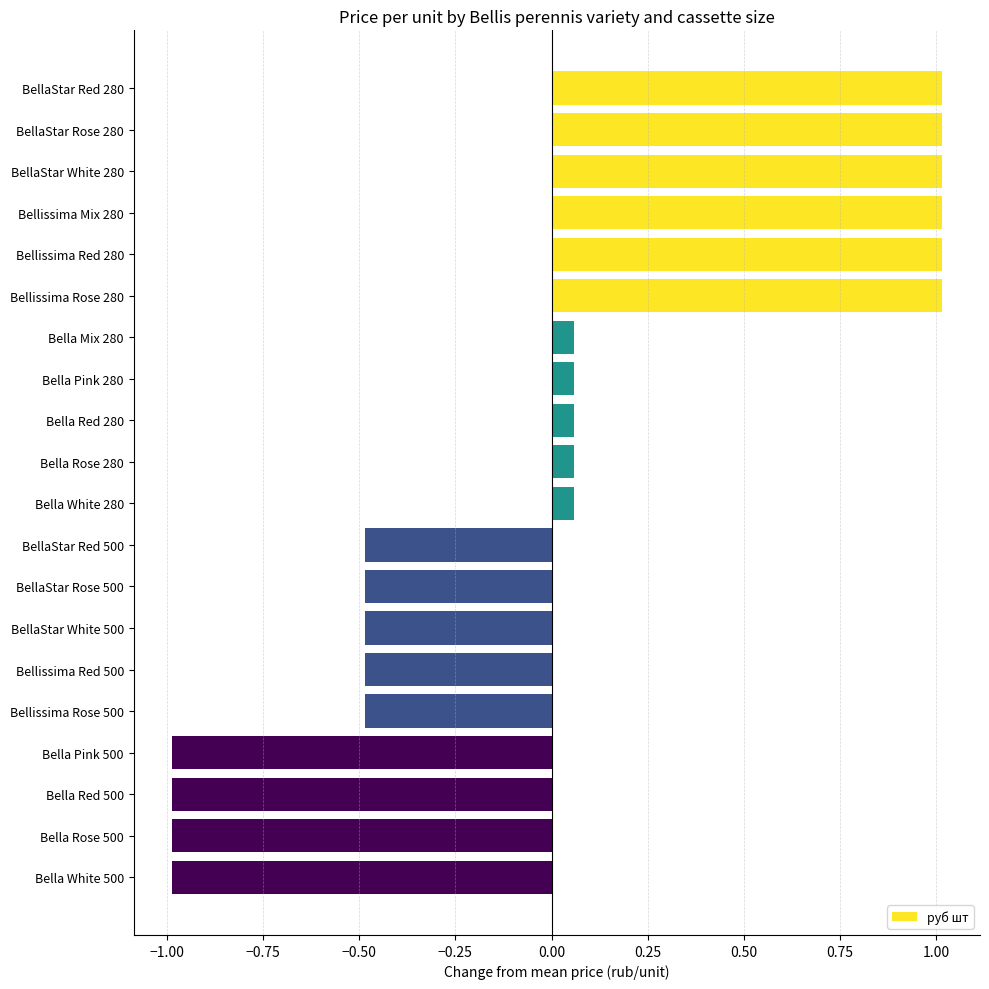

True or false: the data shows -0.3 at Bella Pink 500.

False